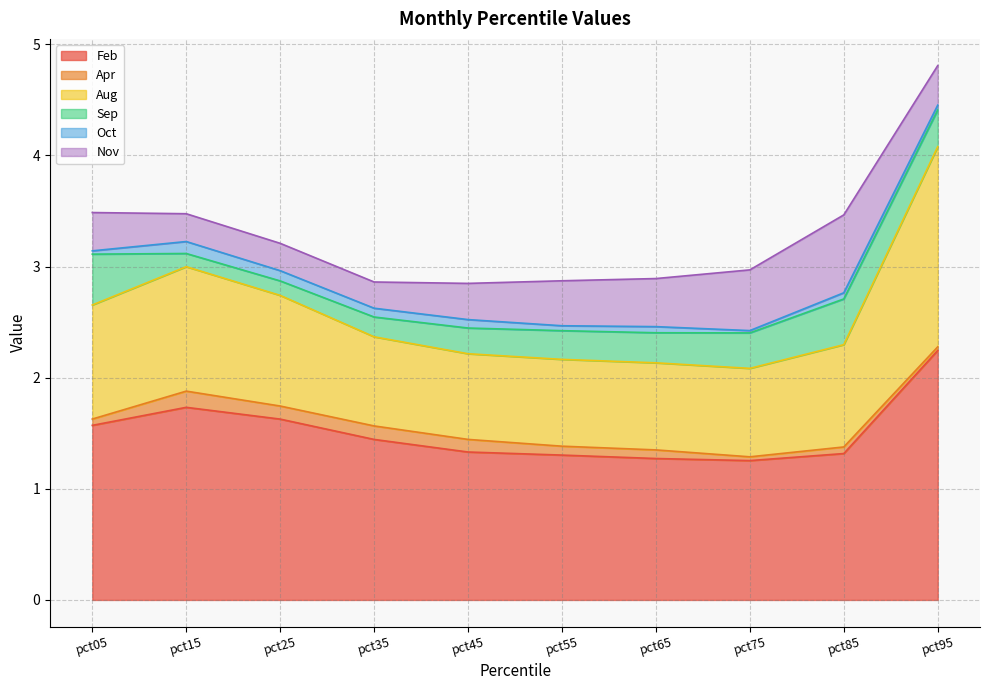

What is the highest value of the Feb series?

2.2